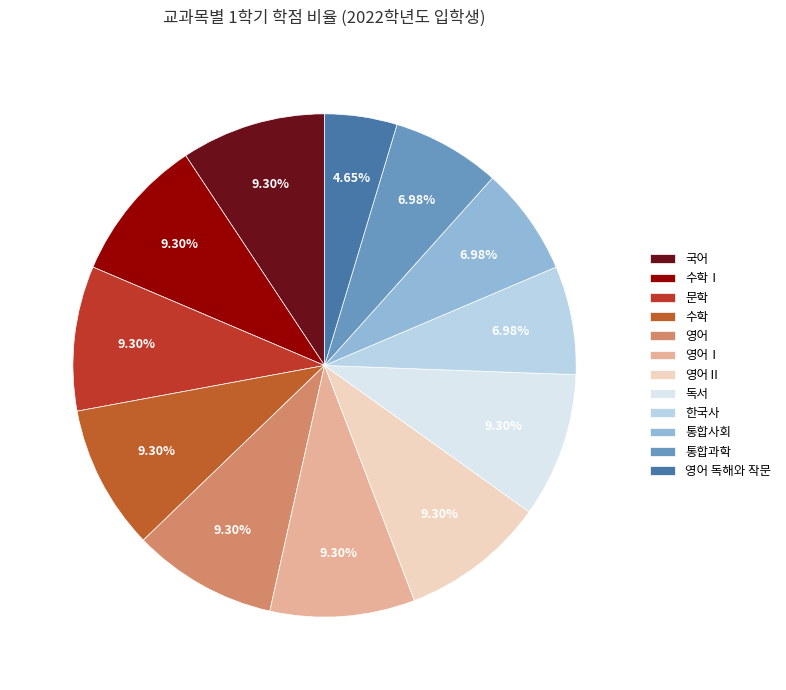

How many slices are in this pie chart?

12